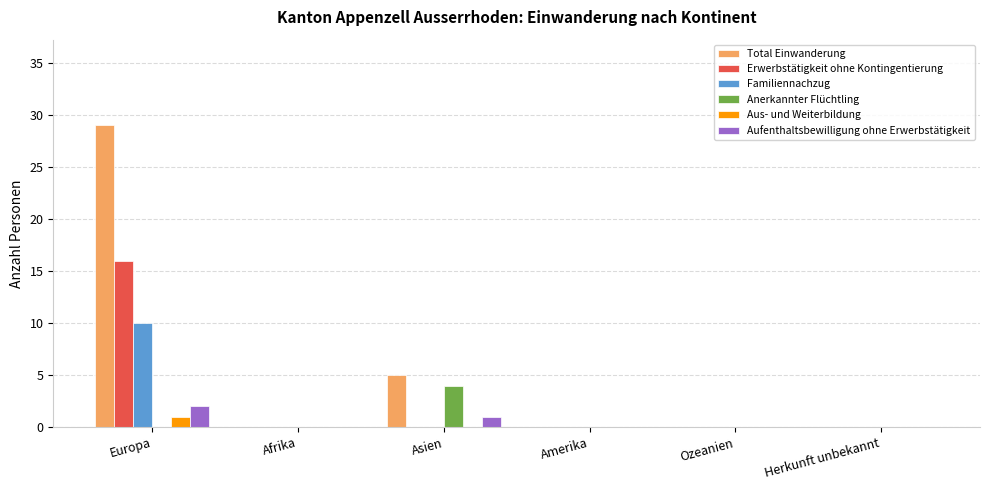

Is the value of Erwerbstätigkeit ohne Kontingentierung at Afrika greater than the value of Familiennachzug at Europa?

No